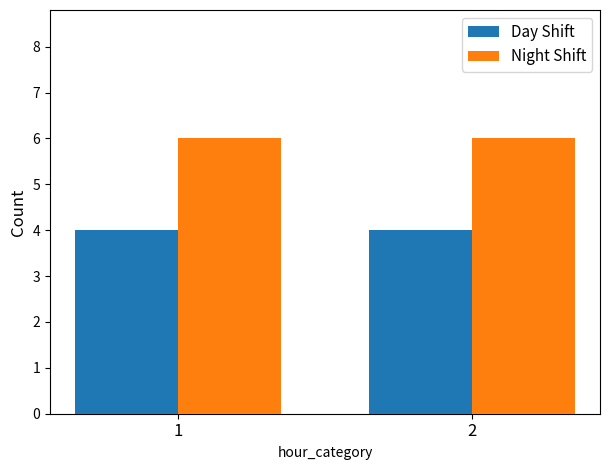

What is the value of the Day Shift bar at the 1st from the left?

4